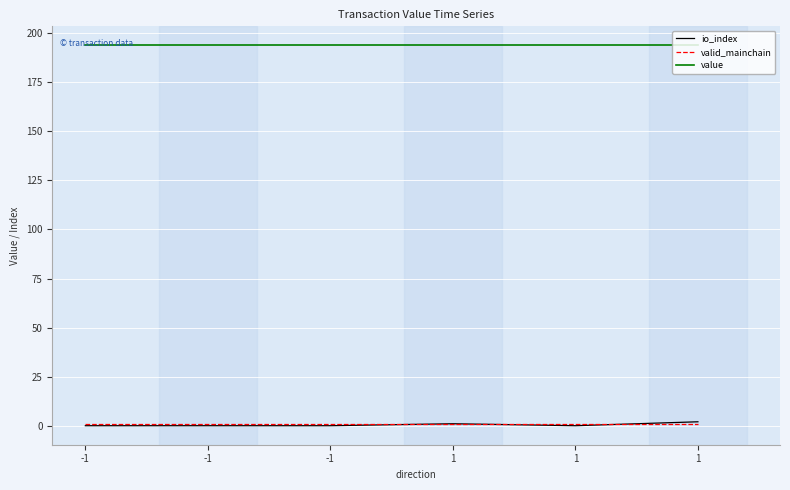

At which category does the chart reach its minimum across all series?

-1